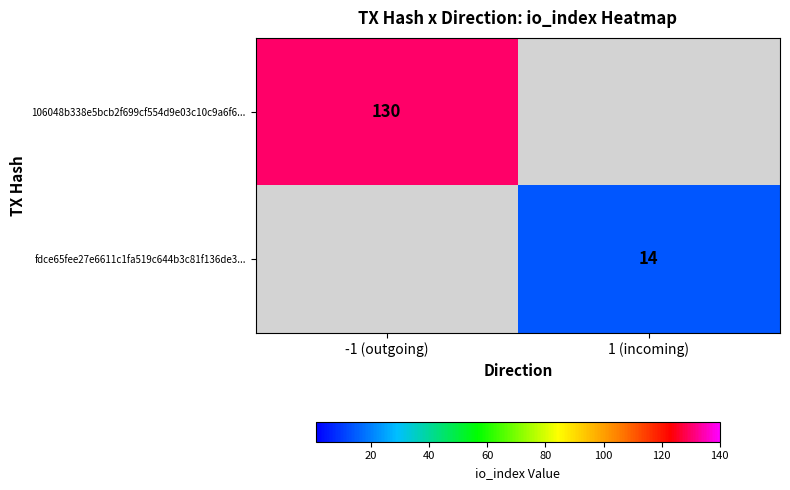

True or false: fdce65fee27e6611c1fa519c644b3c81f136de3... has a value of 14 at 1 (incoming).

True